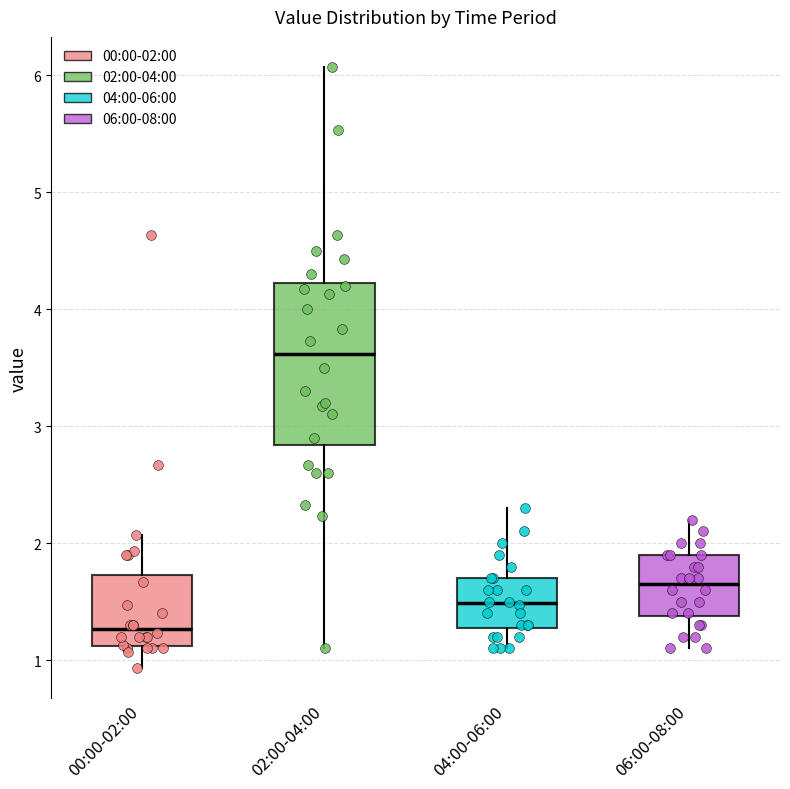

Which box is the tallest, from its lower edge to its upper edge?

02:00-04:00